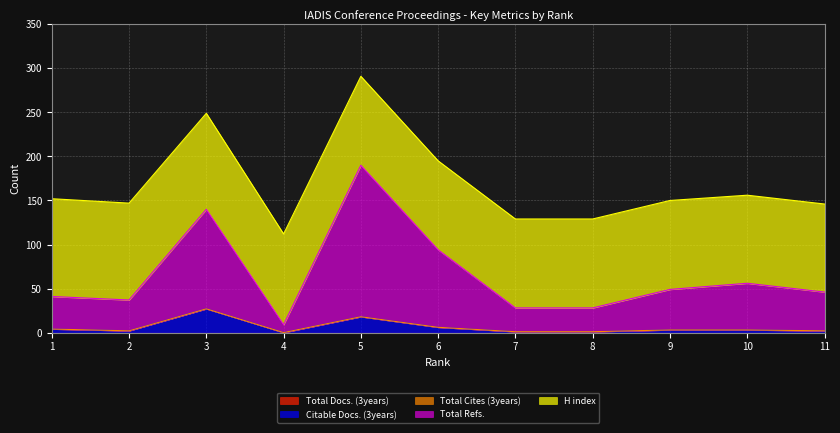

Reading right to left, what are all the values shown in this chart?

Total Docs. (3years): 11=0	10=0	9=0	8=0	7=0	6=0	5=0	4=0	3=0	2=0	1=0
Citable Docs. (3years): 11=2	10=3	9=3	8=1	7=1	6=6	5=18	4=0	3=27	2=2	1=4
Total Cites (3years): 11=0	10=0	9=0	8=0	7=0	6=0	5=0	4=0	3=0	2=0	1=0
Total Refs.: 11=44	10=53	9=46	8=27	7=27	6=88	5=172	4=9	3=113	2=35	1=37
H index: 11=100	10=100	9=101	8=101	7=101	6=101	5=101	4=103	3=109	2=110	1=111